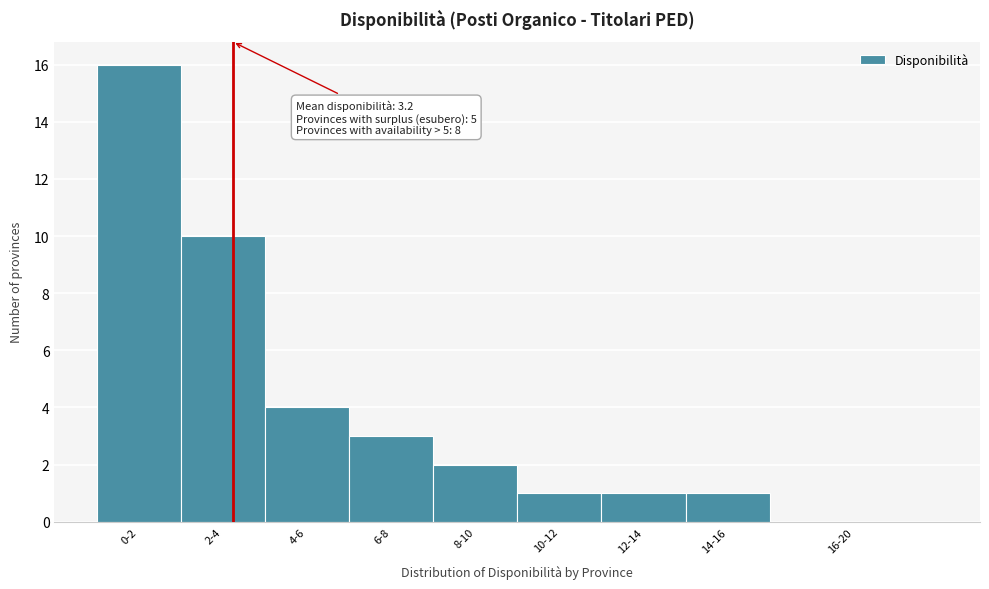

Reading left to right, transcribe all the data shown in this chart.

0-2=16	2-4=10	4-6=4	6-8=3	8-10=2	10-12=1	12-14=1	14-16=1	16-20=0